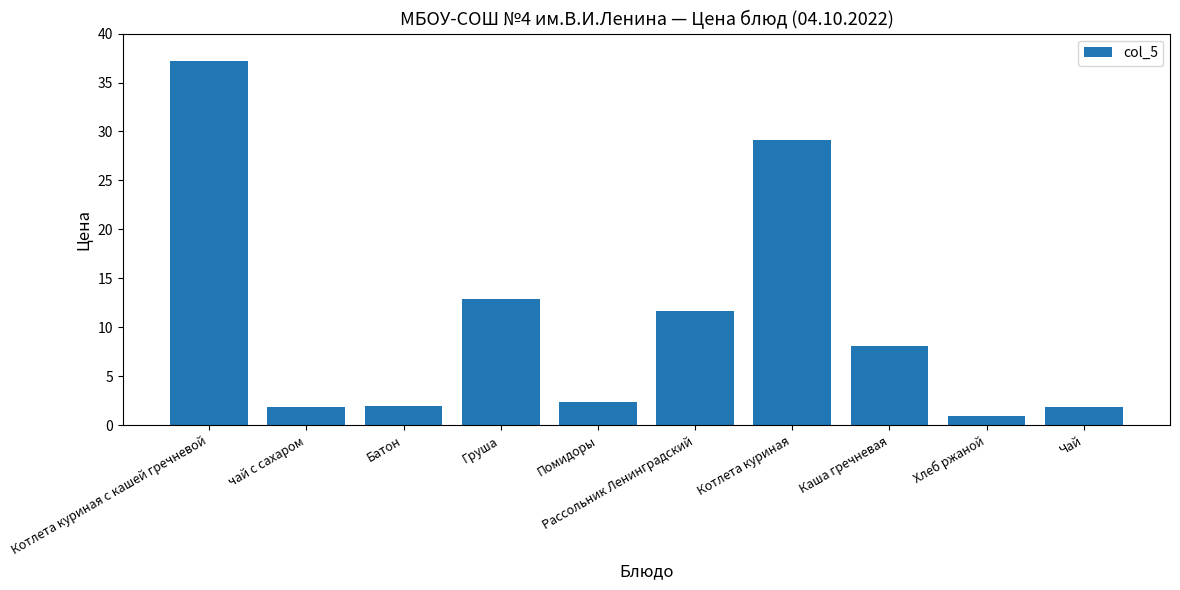

What is the sum of the values at Каша гречневая and Котлета куриная?

37.2